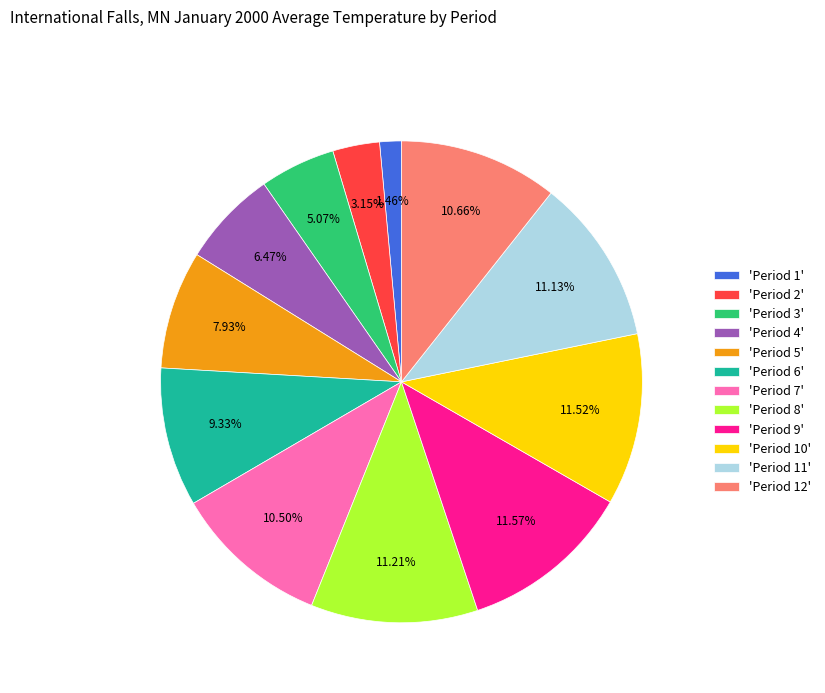

Is there any slice that represents more than half of the pie?

No